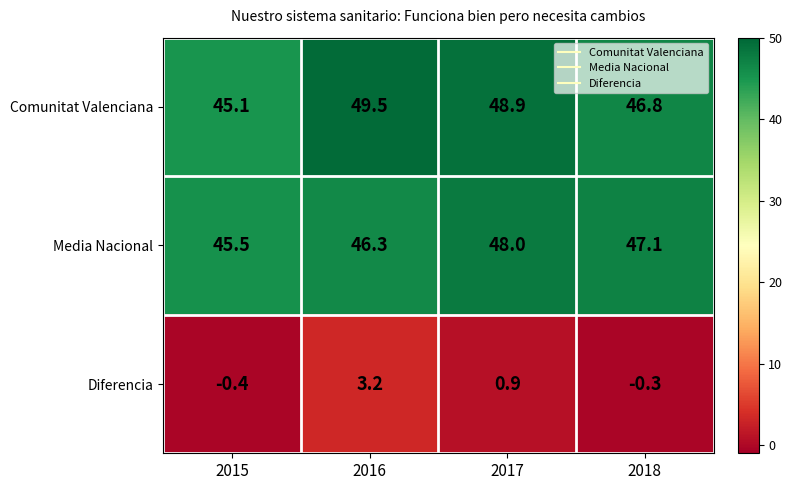

The Comunitat Valenciana series shows 18.0 at 2016. True or false?

False